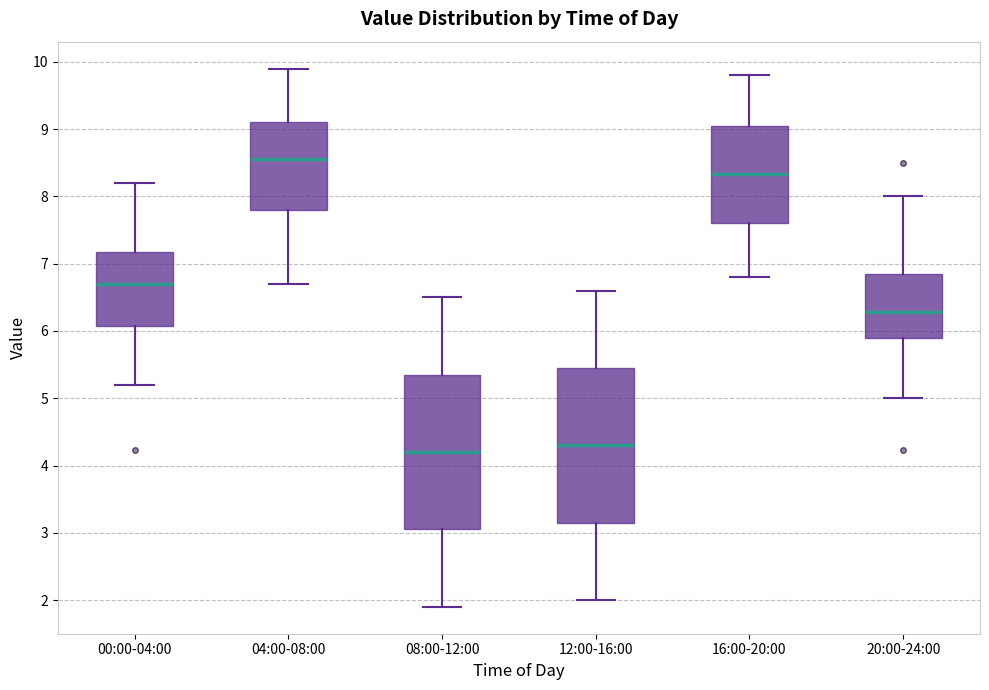

Which box has the lowest median line?

08:00-12:00